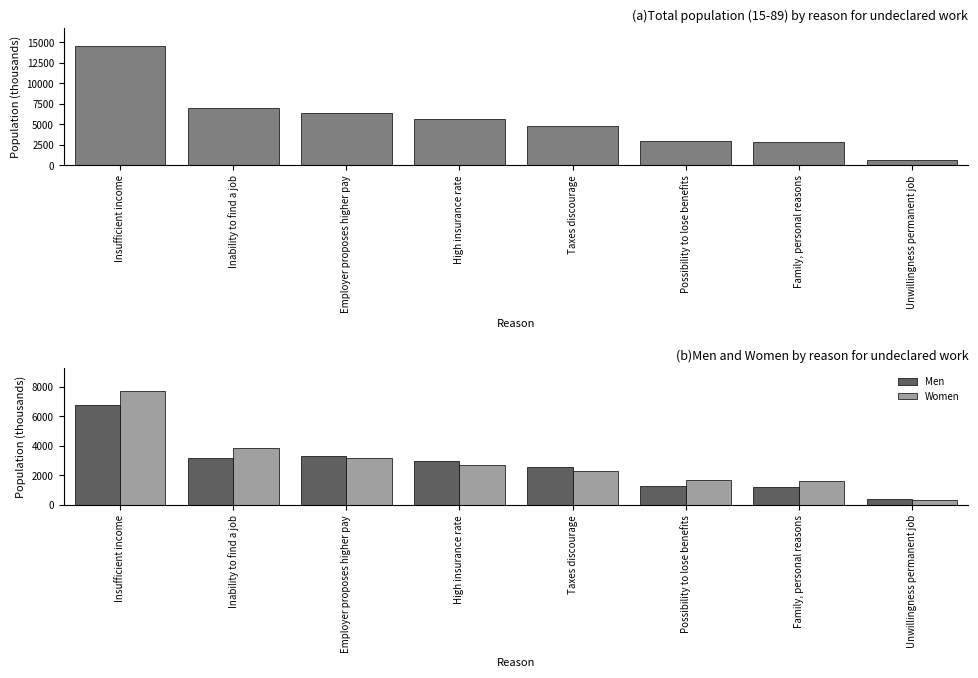

What is the approximate value of Men at Insufficient income, to the nearest 50?

6800